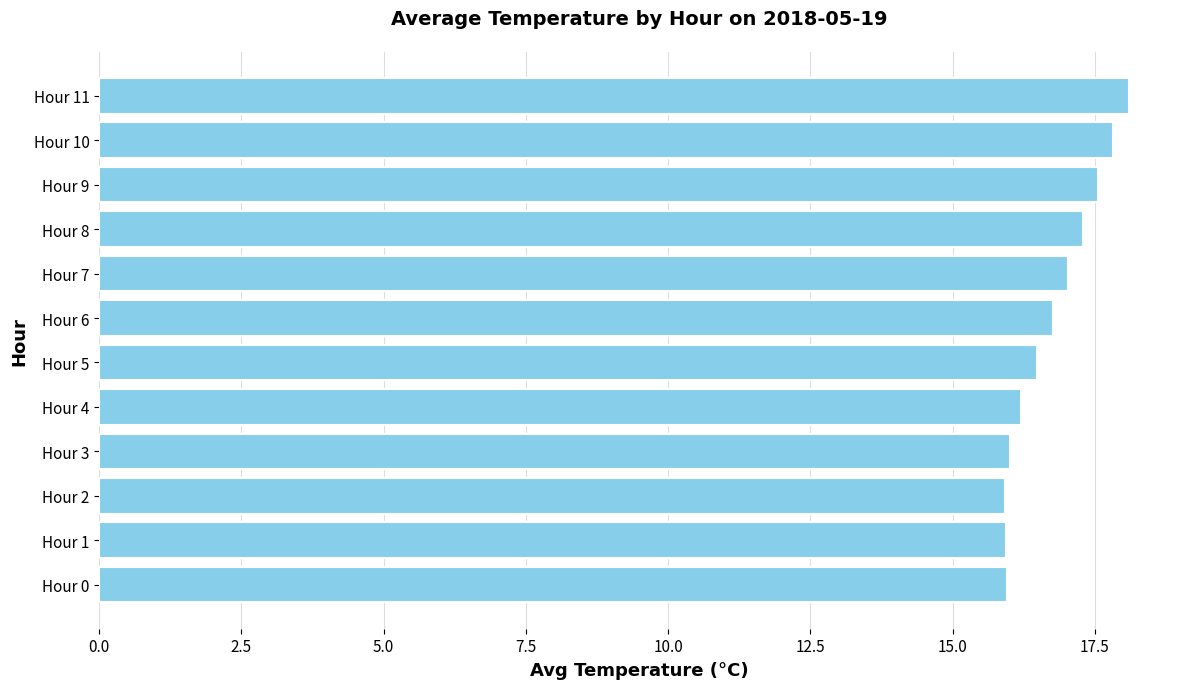

The chart shows a value of 28.4 at Hour 9. True or false?

False